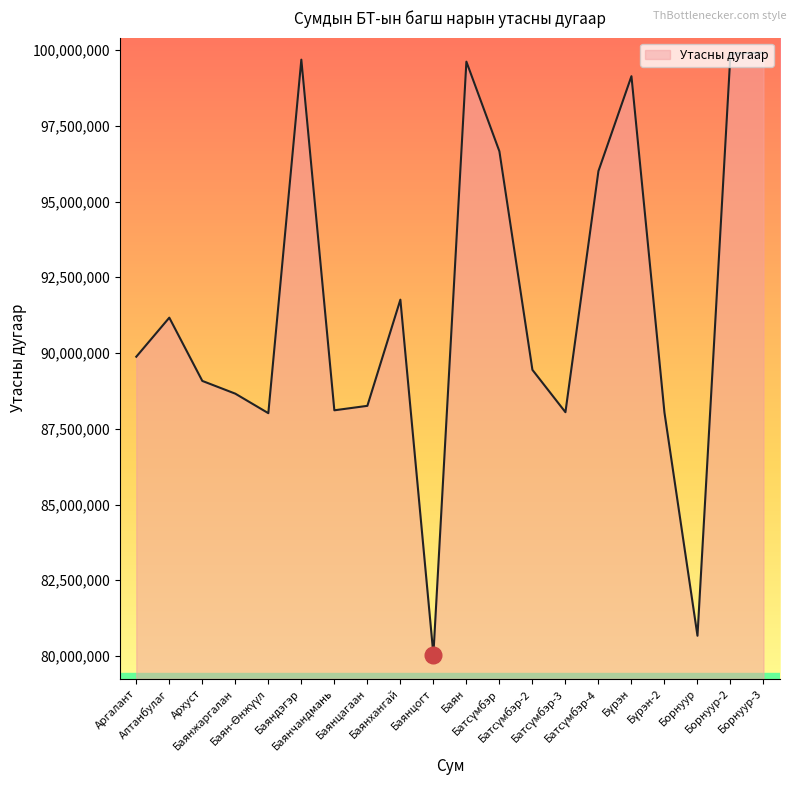

What is the difference between the maximum and minimum values?

19858944